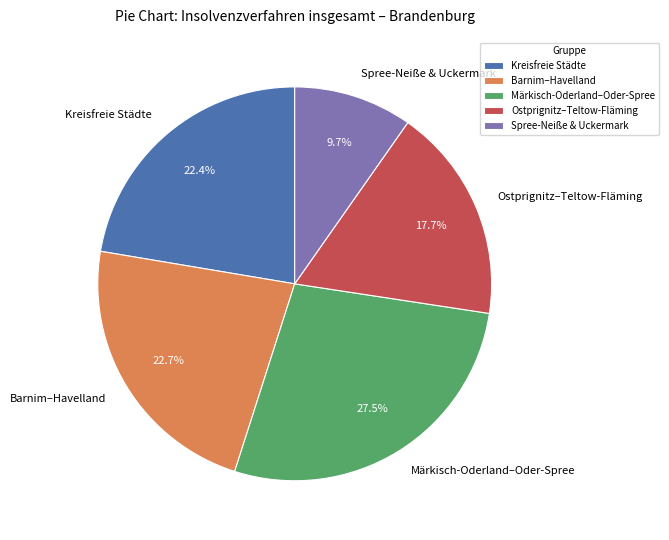

Do Ostprignitz–Teltow-Fläming and Spree-Neiße & Uckermark together represent more than half of the pie?

No